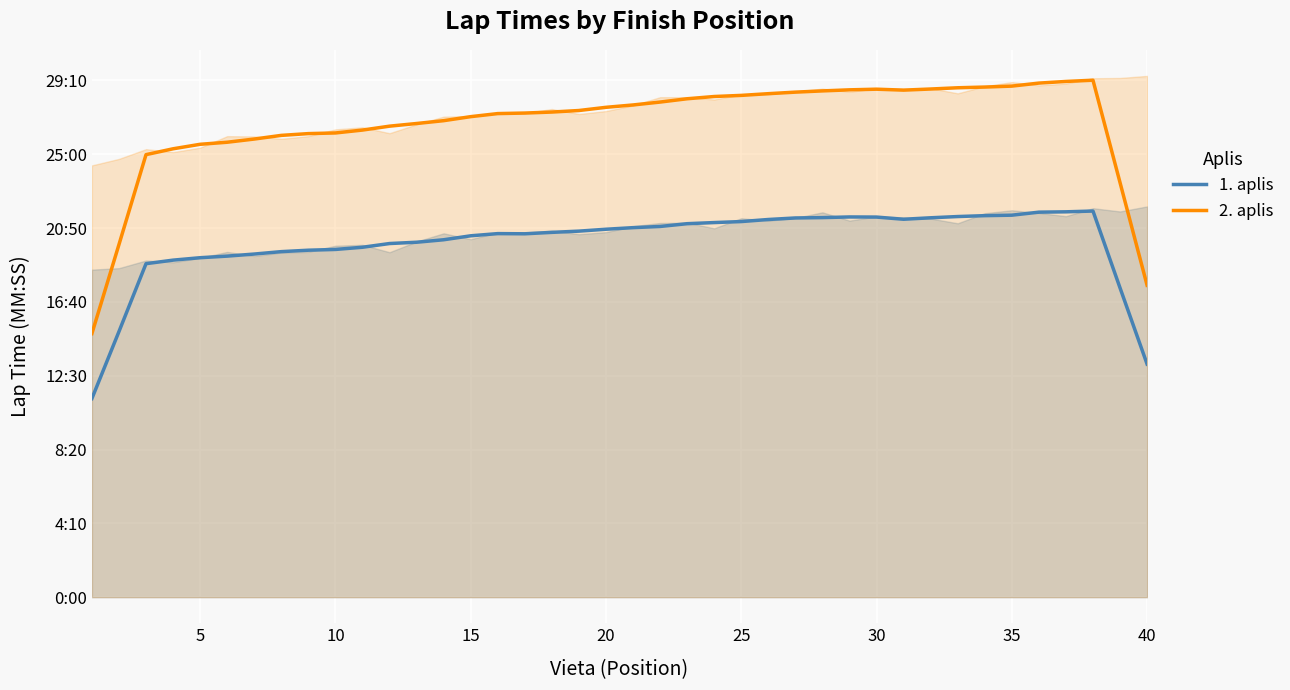

Is this an area chart (filled region under the line)?

No